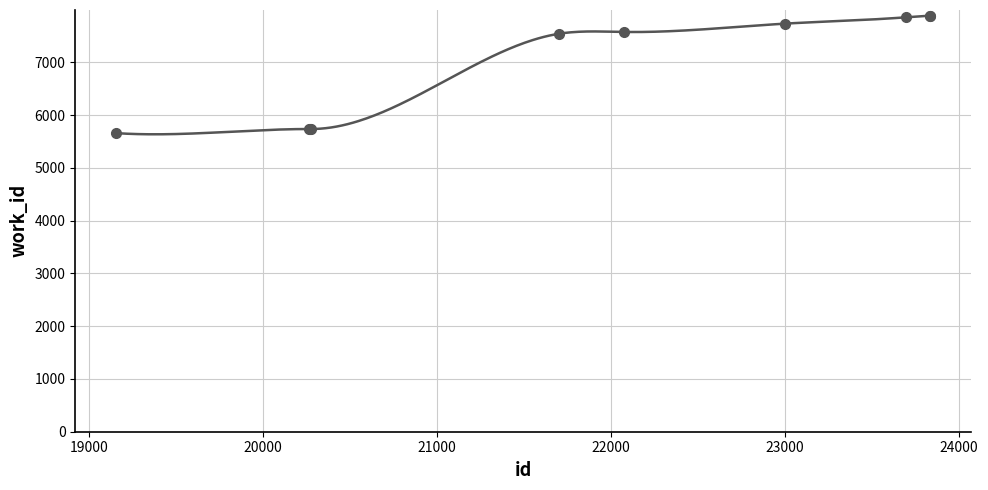

What is the difference between the maximum and minimum values?

2221